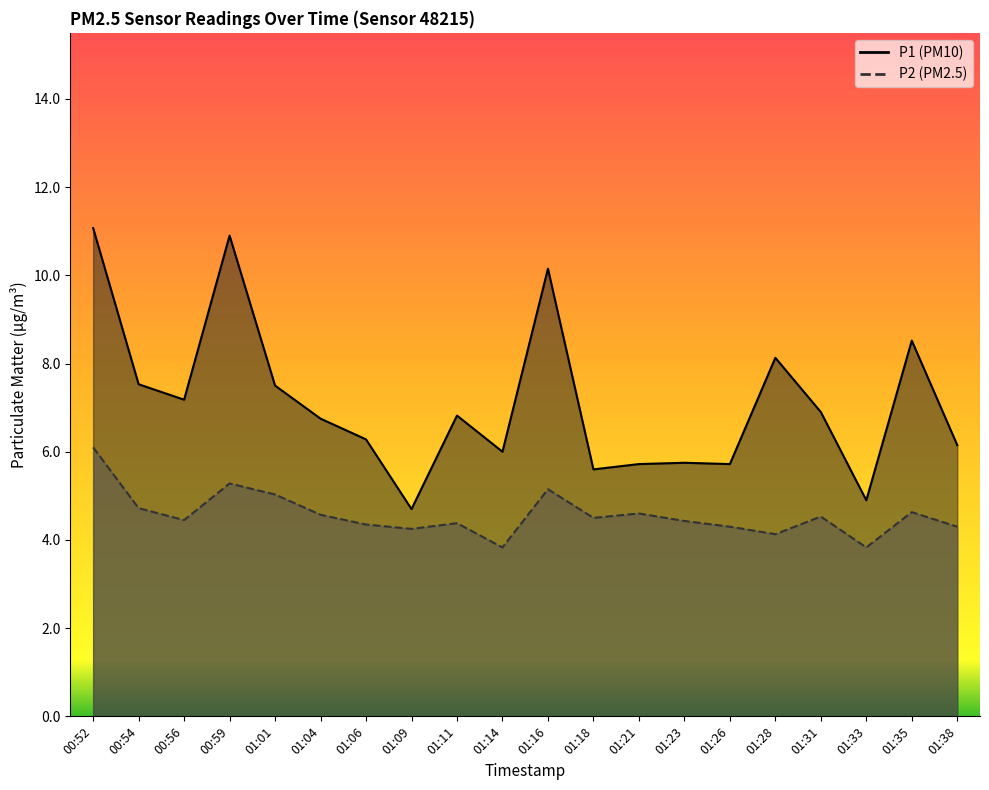

How many values in the P1 series are below 6?

6